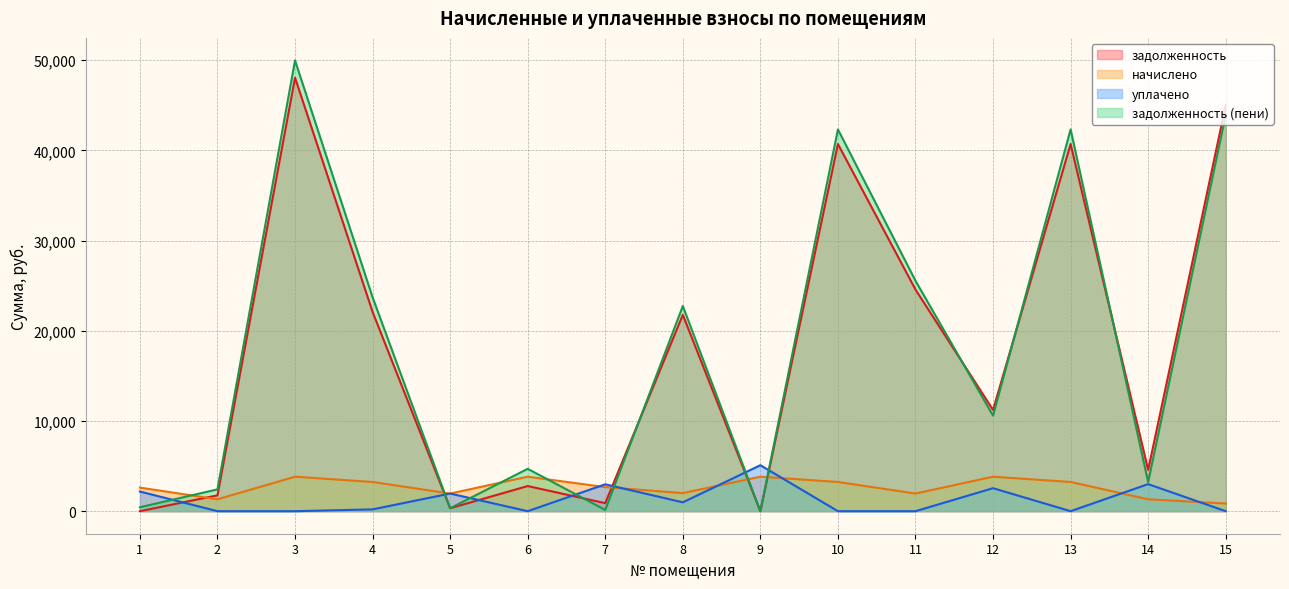

What is the sum of the начислено values at 6 and 3?

7644.0